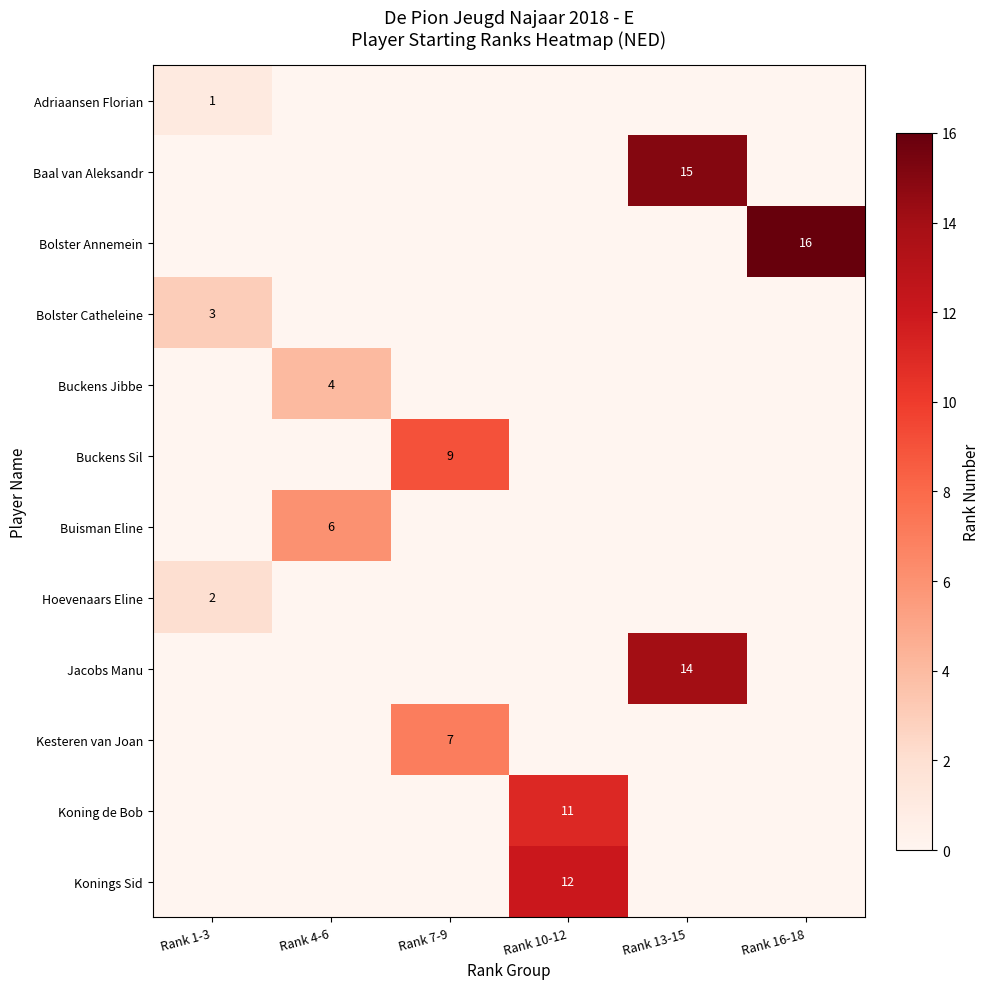

How many values in Koning de Bob are above zero?

1